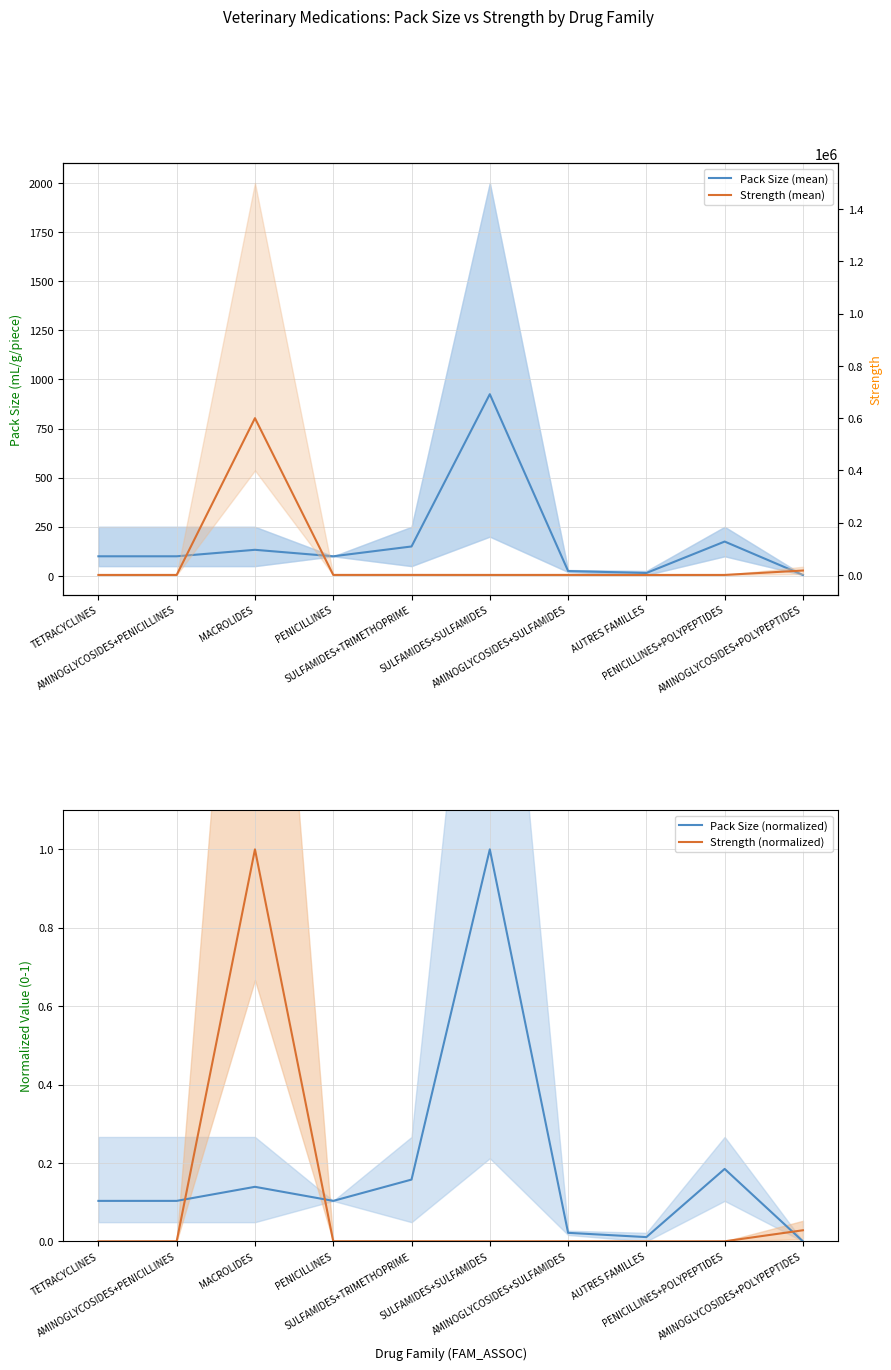

How many categories are shown in the chart?

10